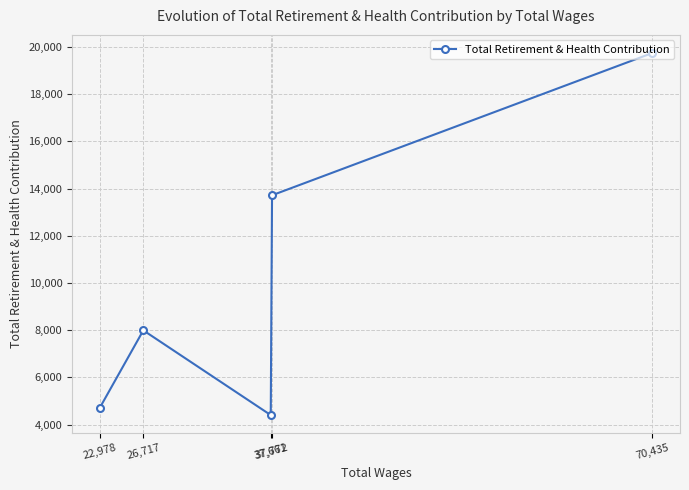

Reading left to right, what are all the values shown in this chart?

22,978=4712	26,717=7995	37,661=4404	37,772=13719	70,435=19748